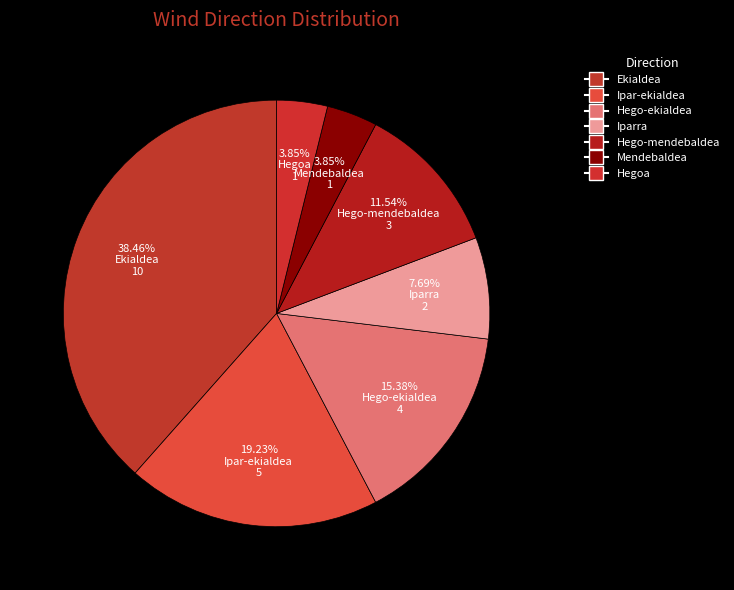

Between Ipar-ekialdea and Mendebaldea, which is larger?

Ipar-ekialdea